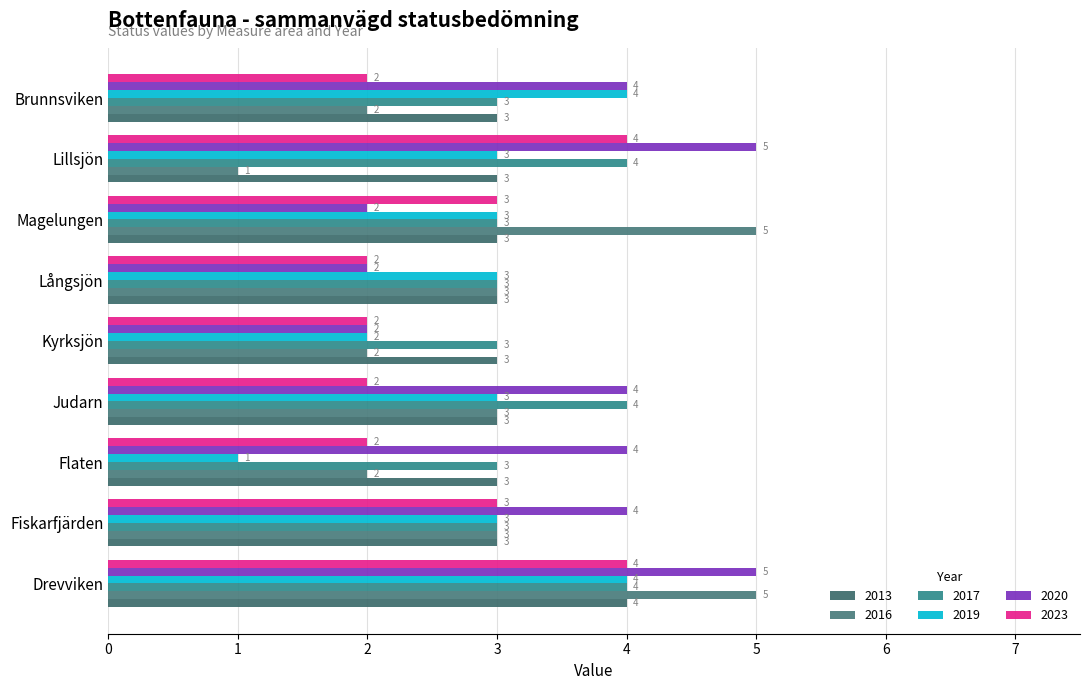

Count the number of categories in the chart.

9